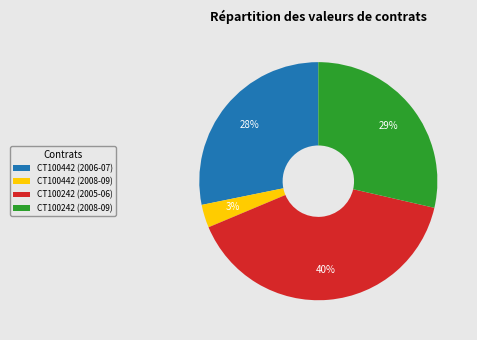

To the nearest percent, what portion does CT100442 (2006-07) represent?

28%